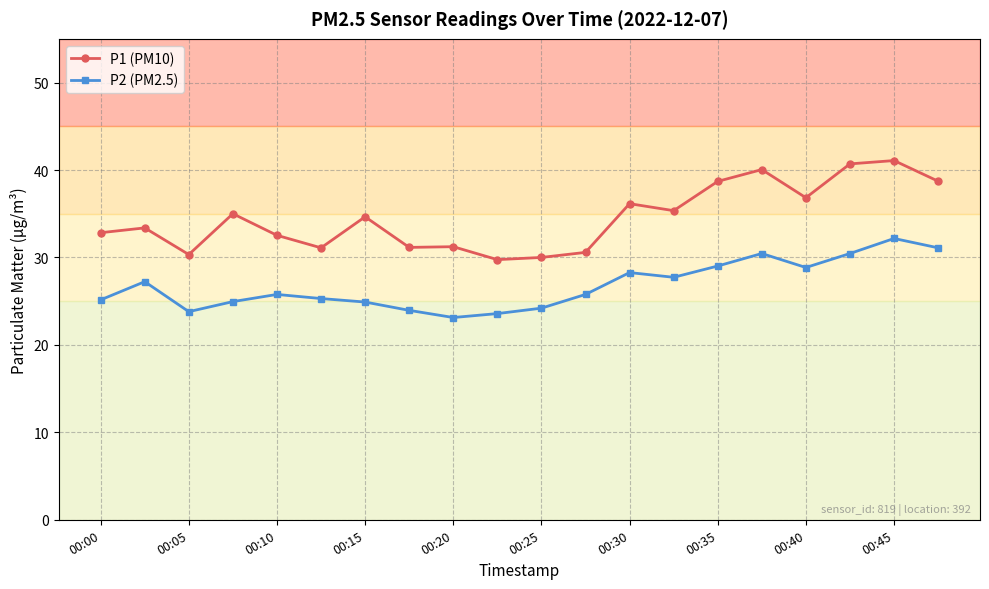

True or false: P2 (PM2.5) and P1 (PM10) intersect in this chart.

False